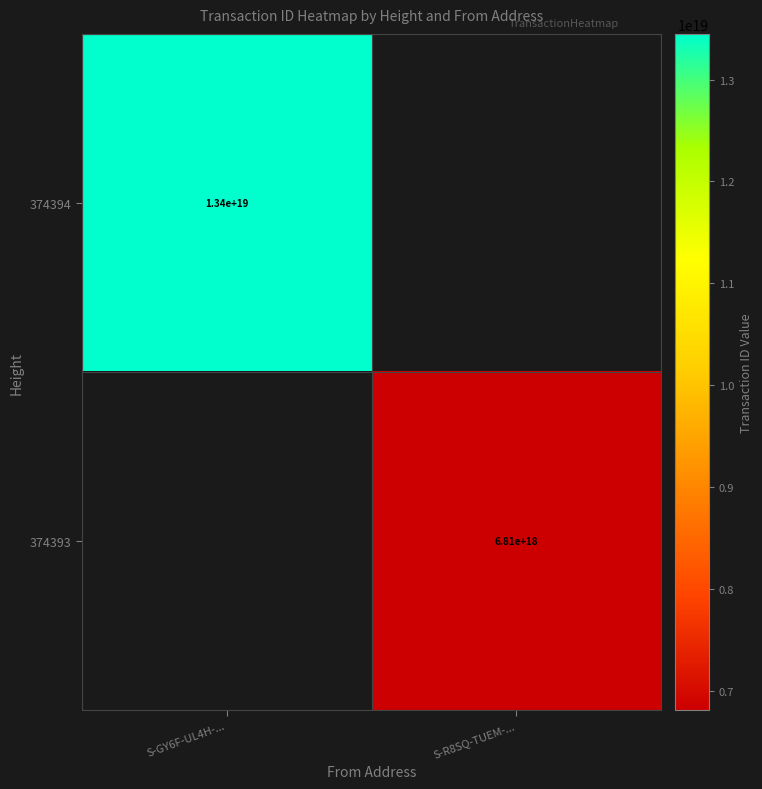

What is the maximum value shown in the chart?

13448790848368166912